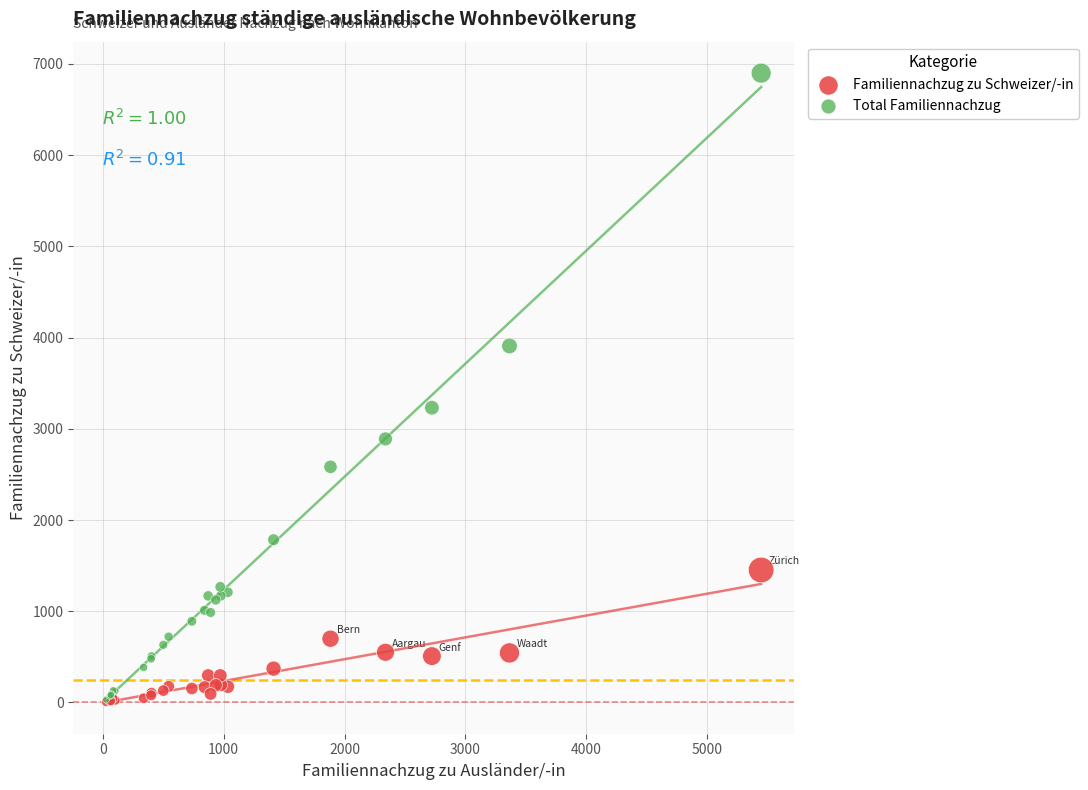

In the Total Familiennachzug series, what Y value is closest to 3465?

3231